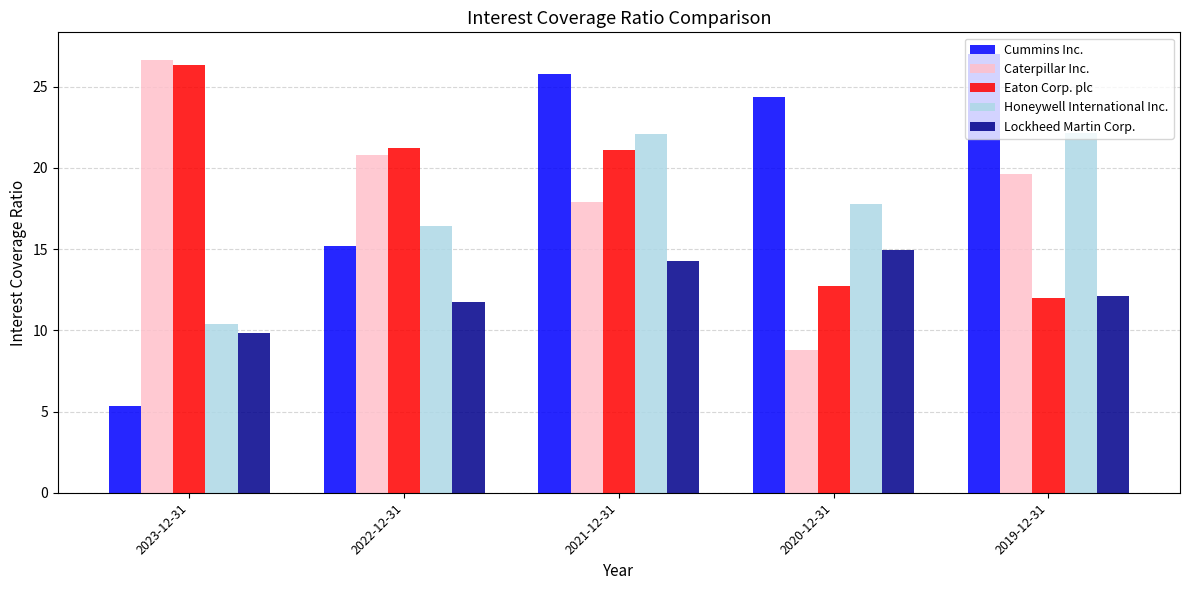

What position from the right is 2019-12-31?

1